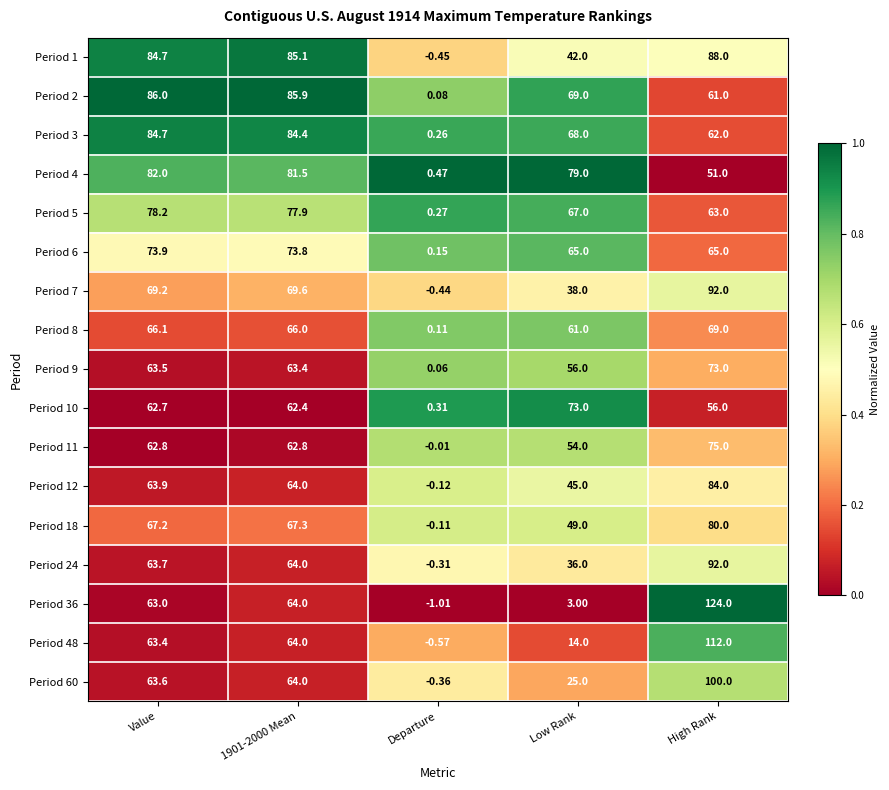

At which category is the sum across all series the highest?

High Rank